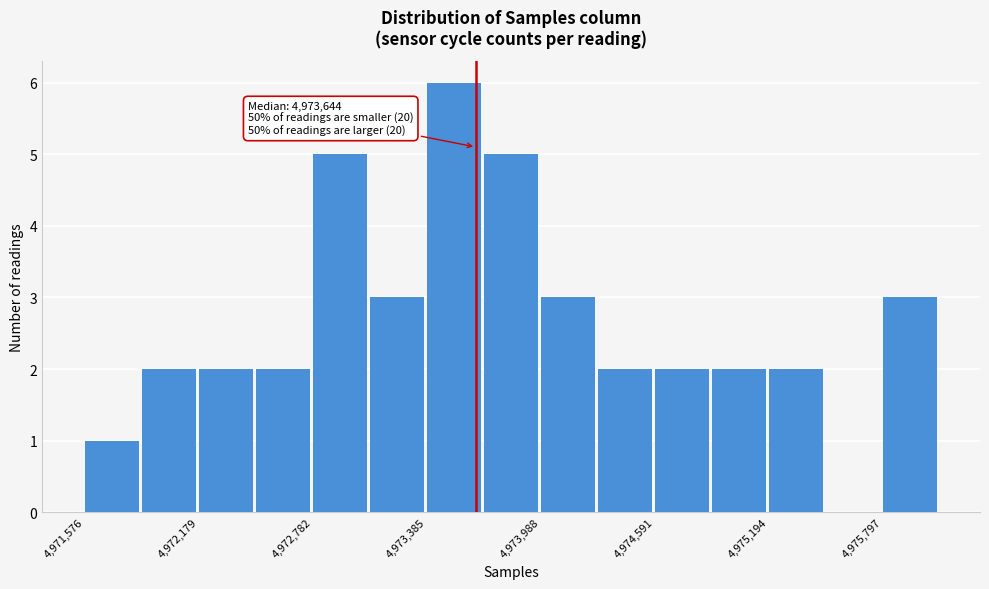

Around what value on the x-axis is the tallest bar? Give the approximate position of its centre, as read against the axis.

4973500